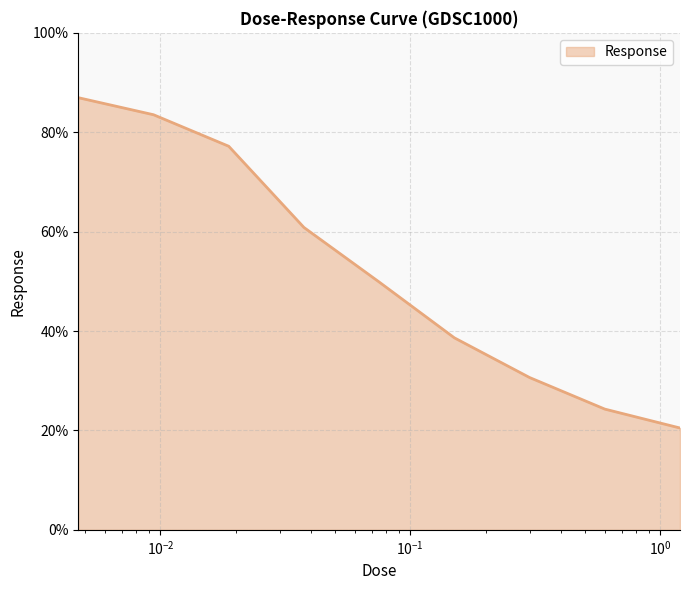

What is the difference between the maximum and minimum values?

66.5